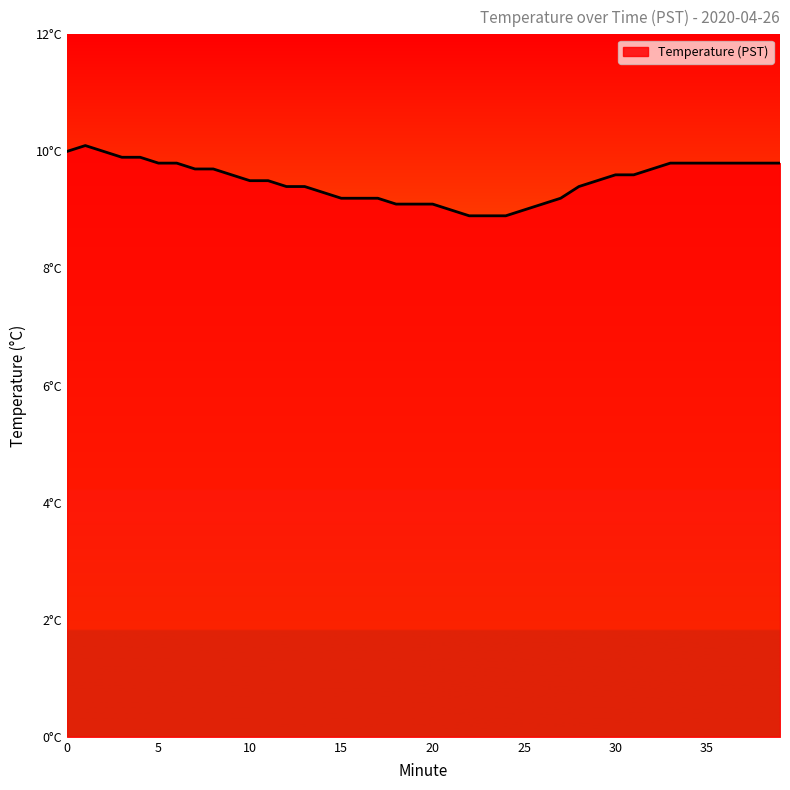

List the labels in order of value, largest first.

1, 0, 2, 3, 4, 5, 6, 33, 34, 35, 36, 37, 38, 39, 7, 8, 32, 9, 30, 31, 10, 11, 29, 12, 13, 28, 14, 15, 16, 17, 27, 18, 19, 20, 26, 21, 25, 22, 23, 24